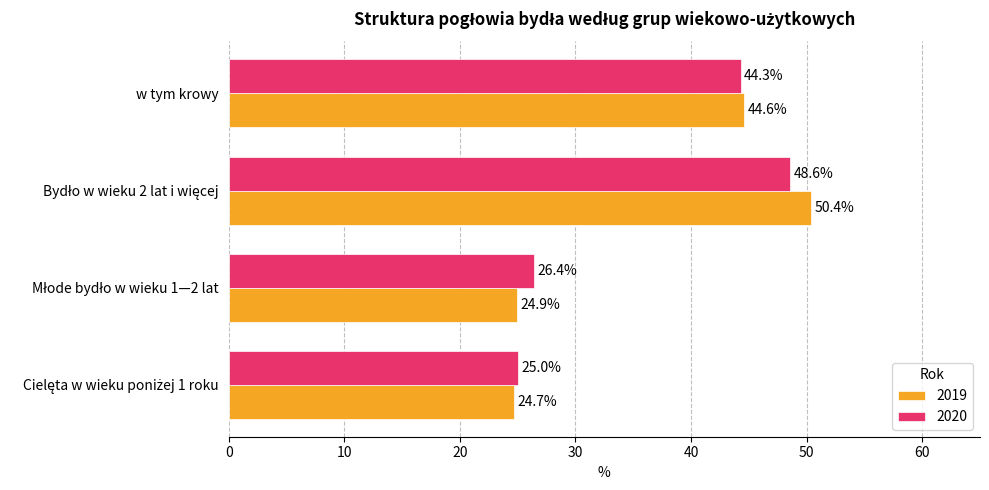

What is the sum of all 2019 values?

144.6